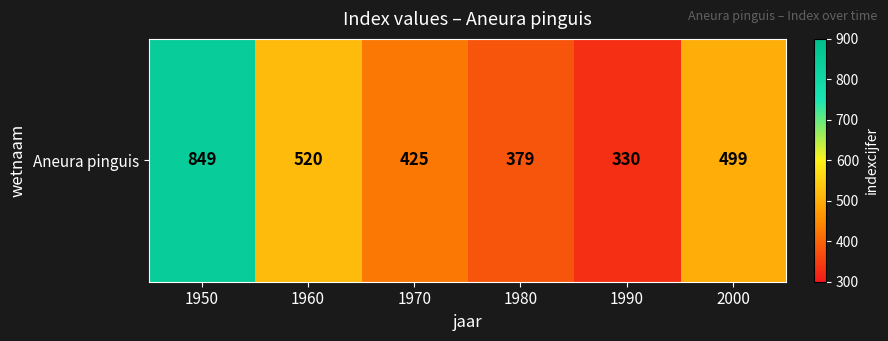

Reading right to left, what are all the values shown in this chart?

2000=499	1990=330	1980=379	1970=425	1960=520	1950=849